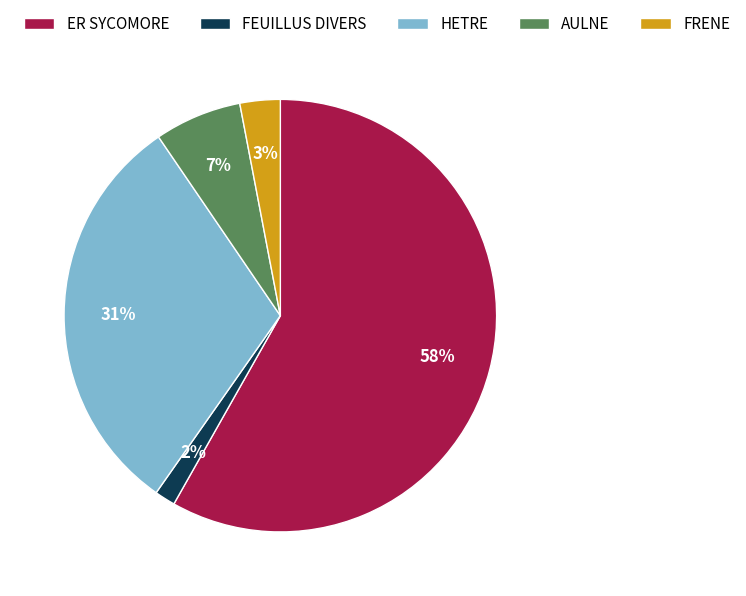

Does any single category account for the majority?

Yes